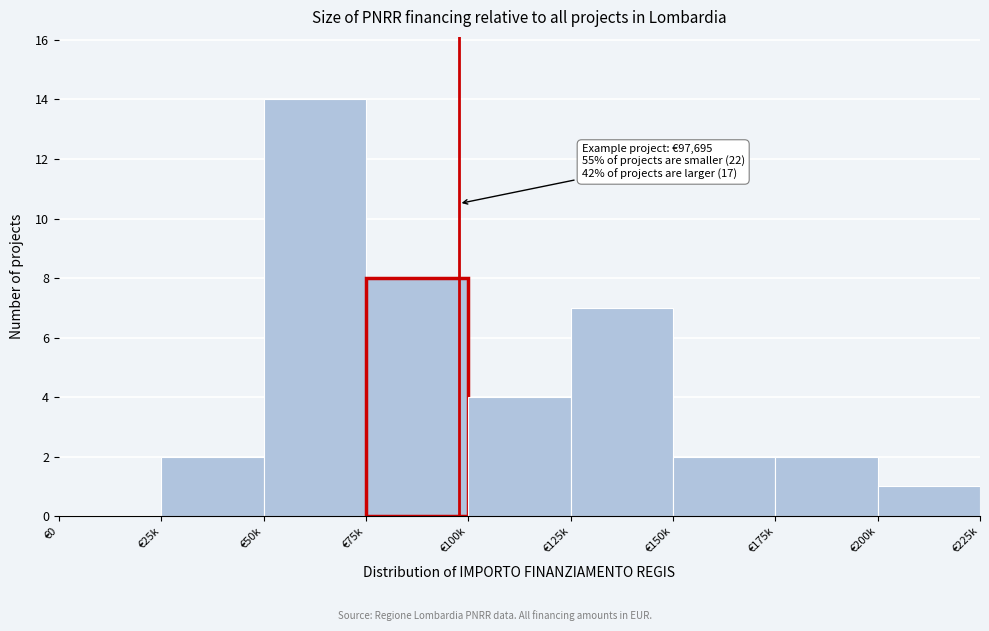

Reading left to right, transcribe all the data shown in this chart.

€0=0	€25k=2	€50k=14	€75k=8	€100k=4	€125k=7	€150k=2	€175k=2	€200k=1